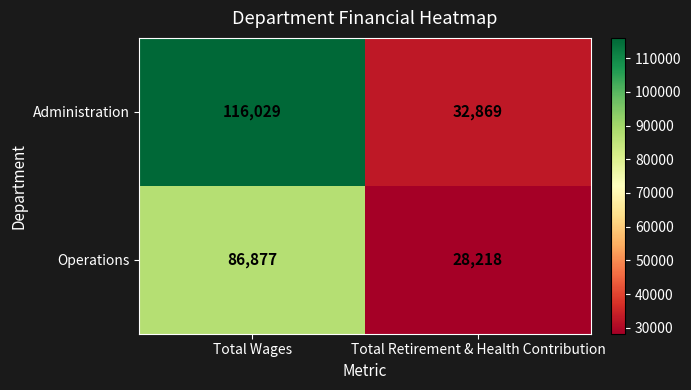

What is the minimum value shown in the chart?

28218